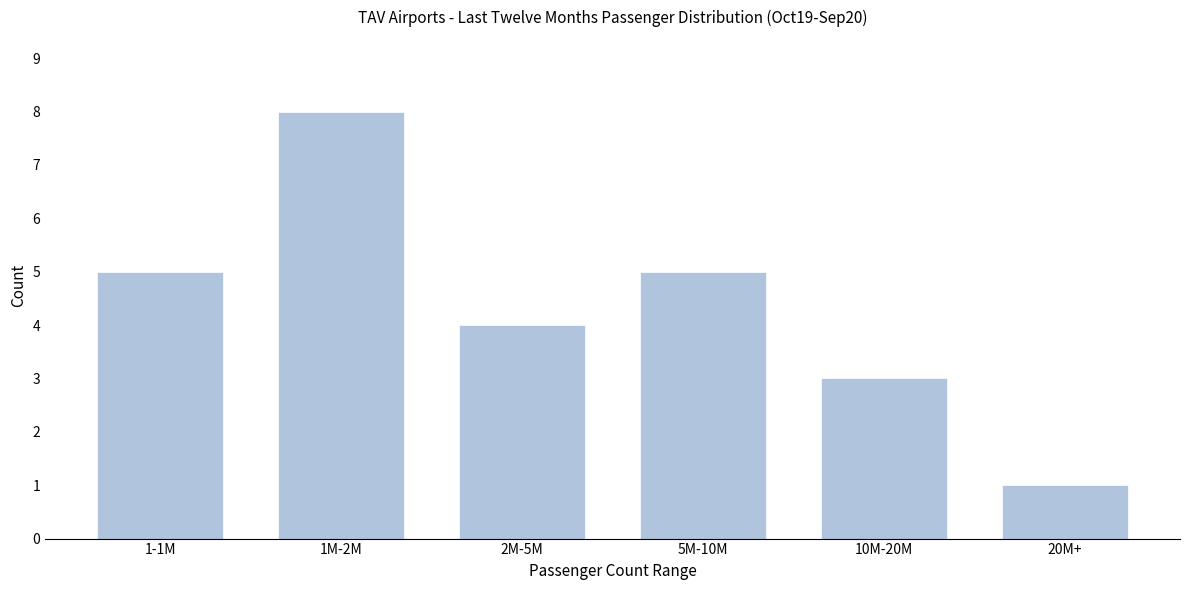

Reading left to right, list all the values displayed in this chart.

5	8	4	5	3	1